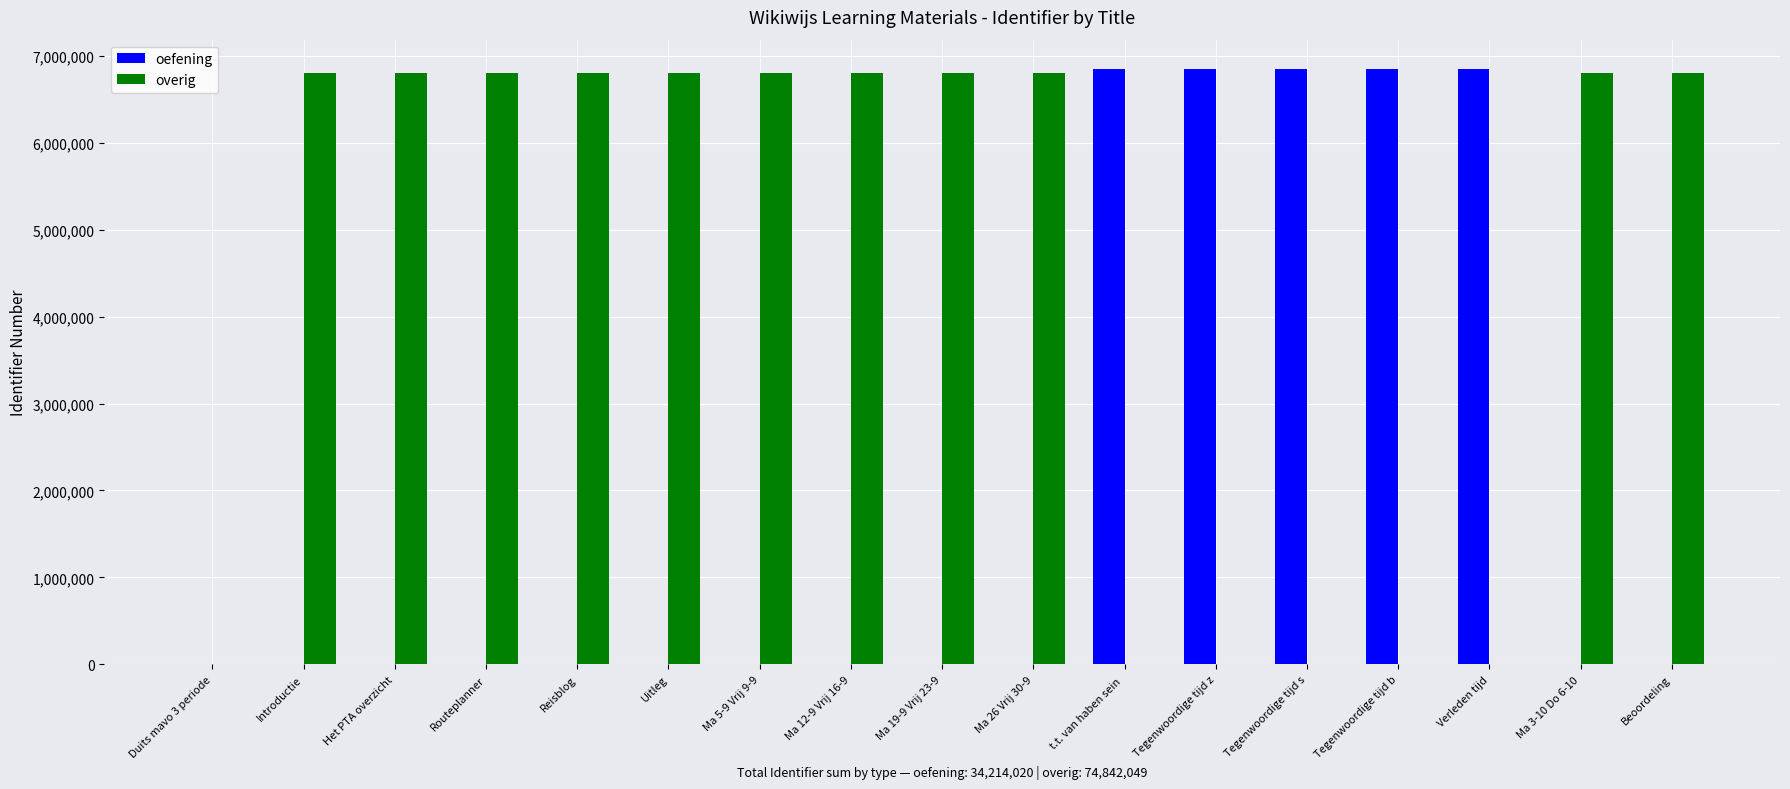

Between Duits mavo 3 periode and Beoordeling, which series saw the biggest shift?

overig